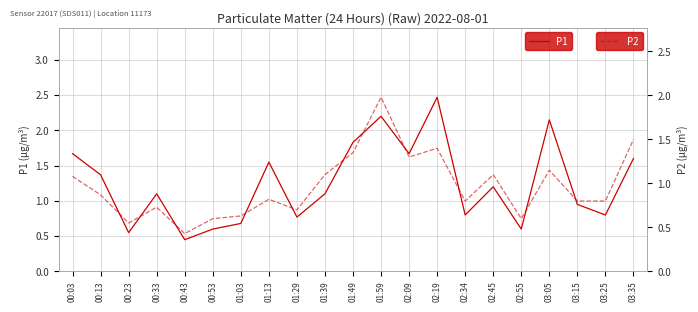

What is the approximate value of P2 at 00:43?

0.4